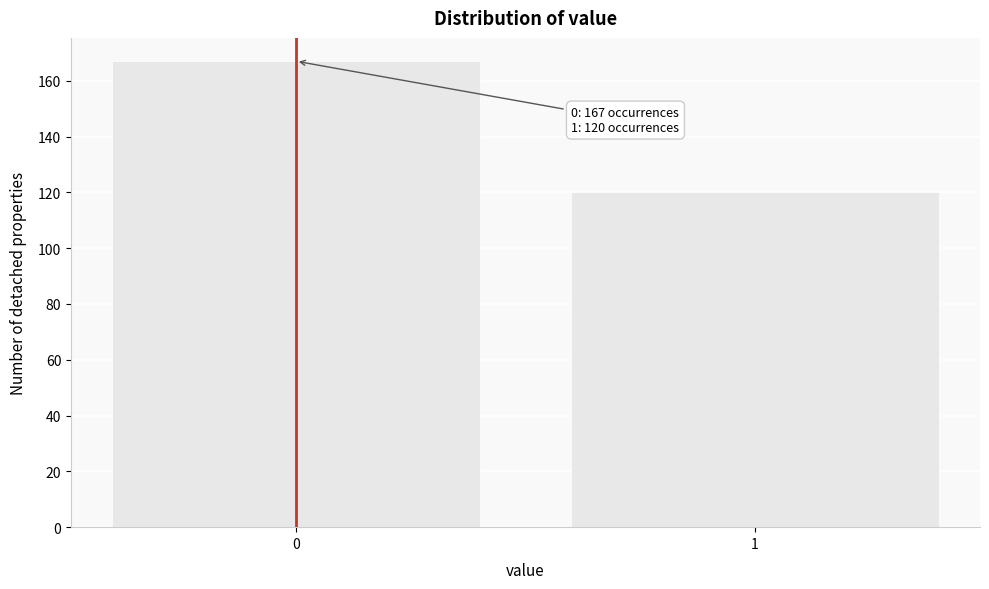

Reading left to right, transcribe all the data shown in this chart.

0=167	1=120